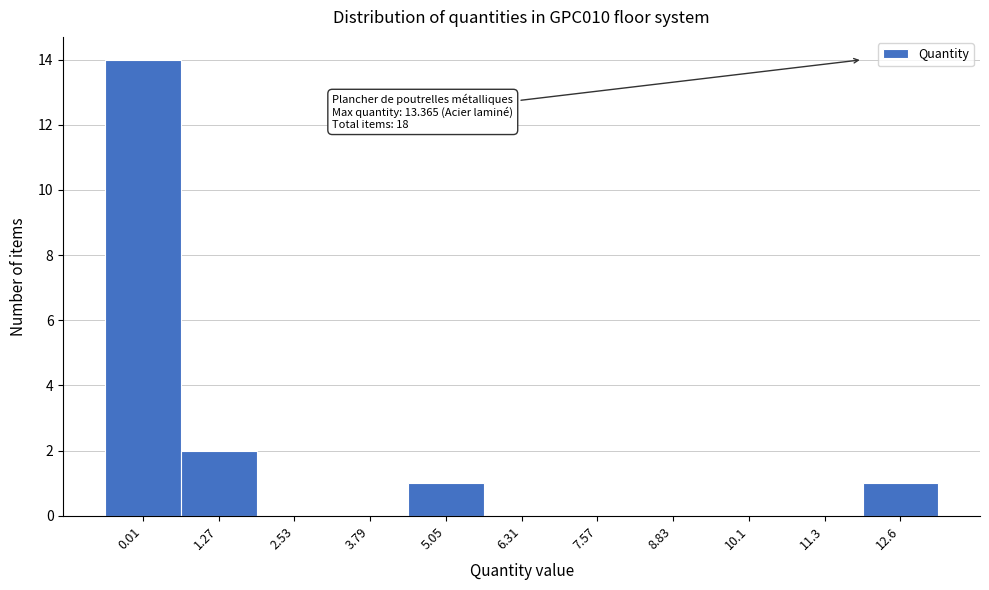

Reading left to right, list all the values displayed in this chart.

0.01=14	1.27=2	2.53=0	3.79=0	5.05=1	6.31=0	7.57=0	8.83=0	10.1=0	11.3=0	12.6=1